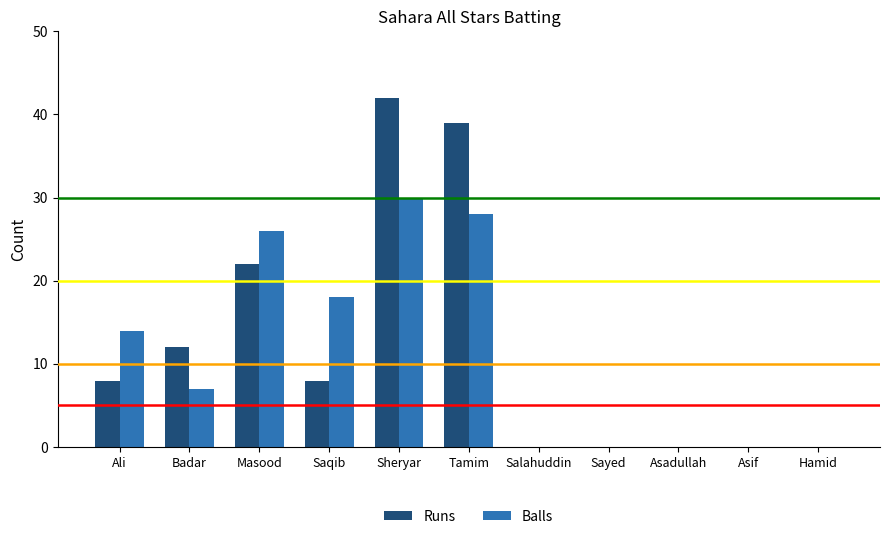

Reading right to left, extract all data points from this chart.

Runs: Hamid=0	Asif=0	Asadullah=0	Sayed=0	Salahuddin=0	Tamim=39	Sheryar=42	Saqib=8	Masood=22	Badar=12	Ali=8
Balls: Hamid=0	Asif=0	Asadullah=0	Sayed=0	Salahuddin=0	Tamim=28	Sheryar=30	Saqib=18	Masood=26	Badar=7	Ali=14